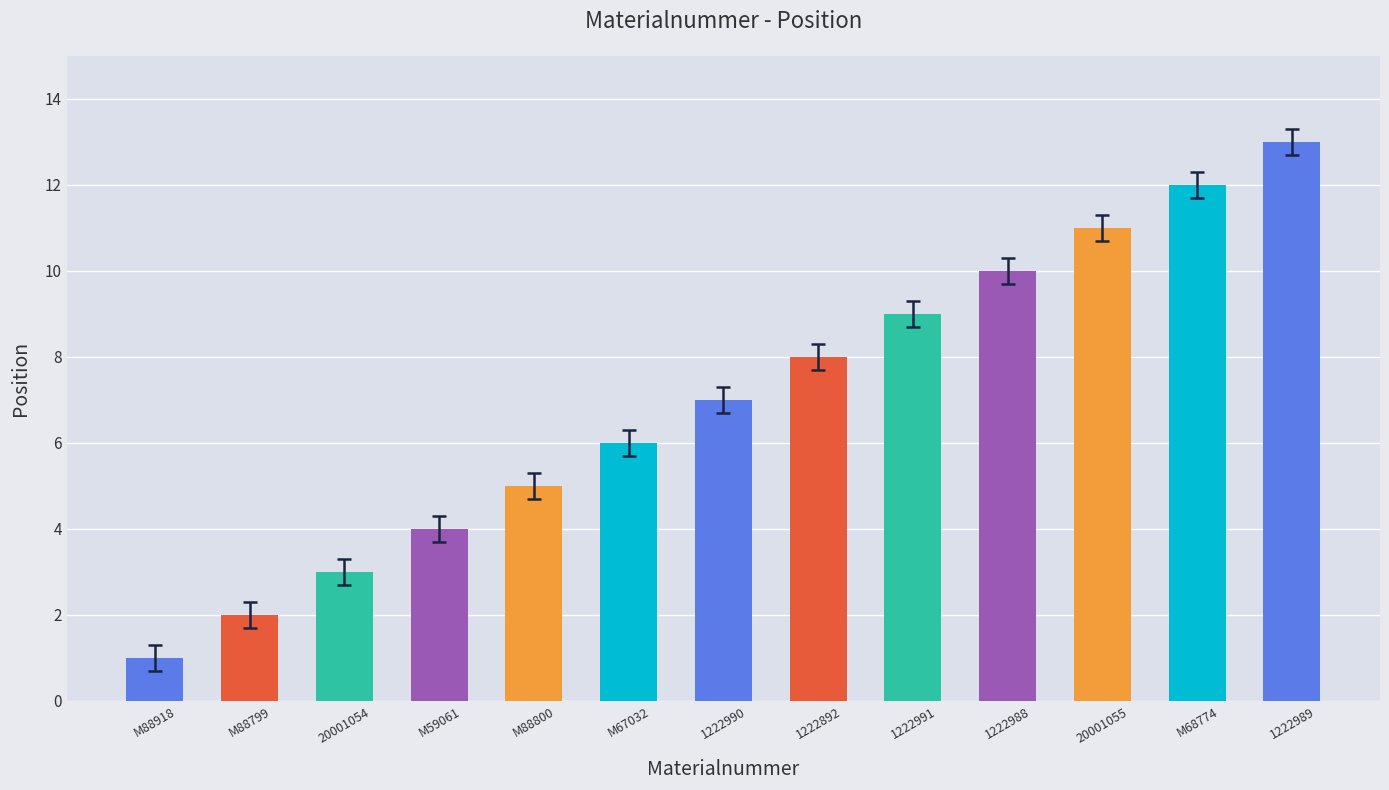

Which label corresponds to the smallest value in the chart?

M88918